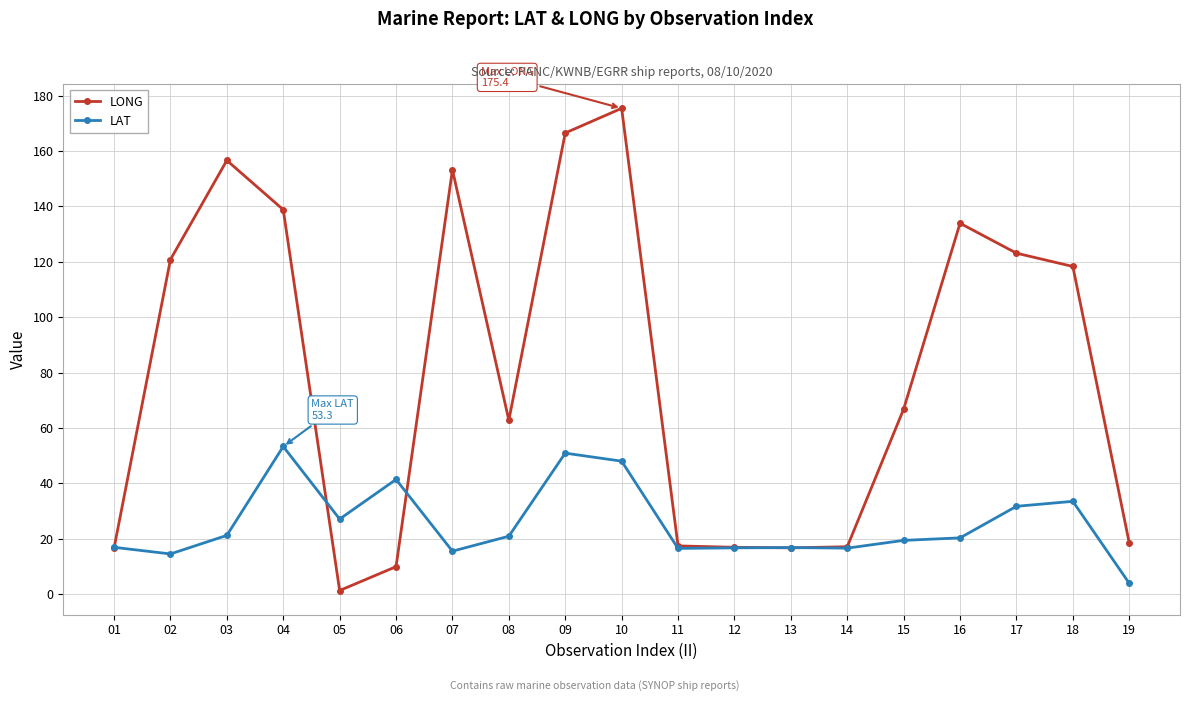

What is the difference between the maximum and minimum values in the LONG series?

174.1